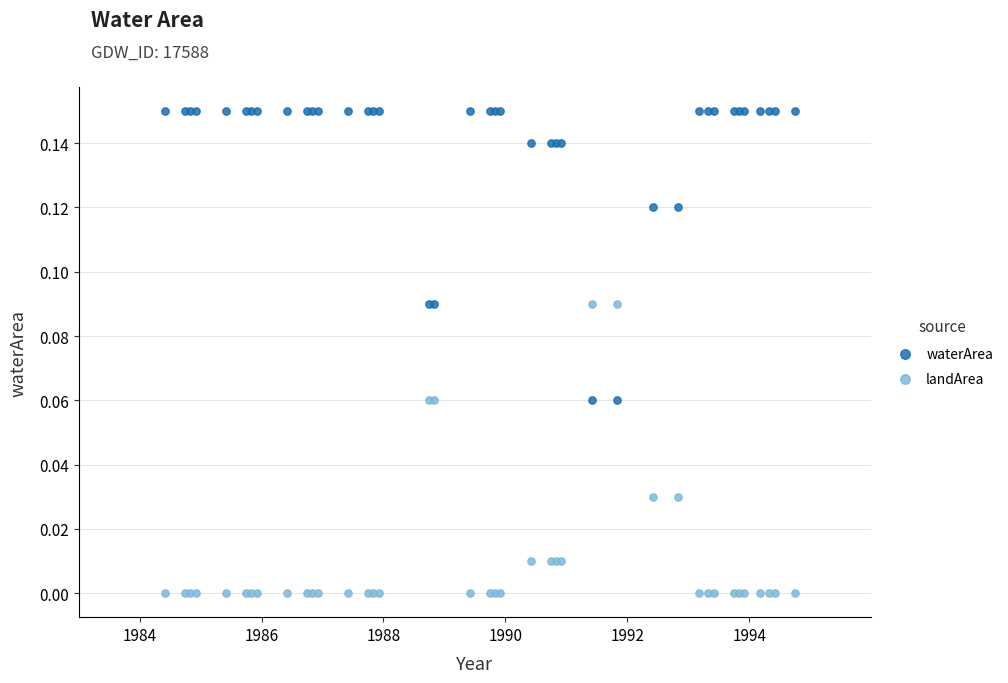

Which series contains the lowest Y value?

landArea